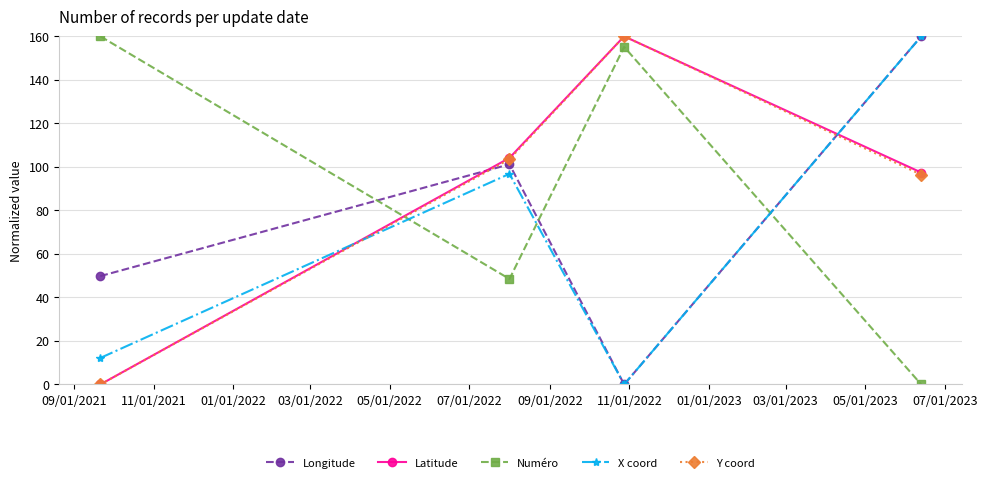

At how many categories does at least one series exceed 109?

3